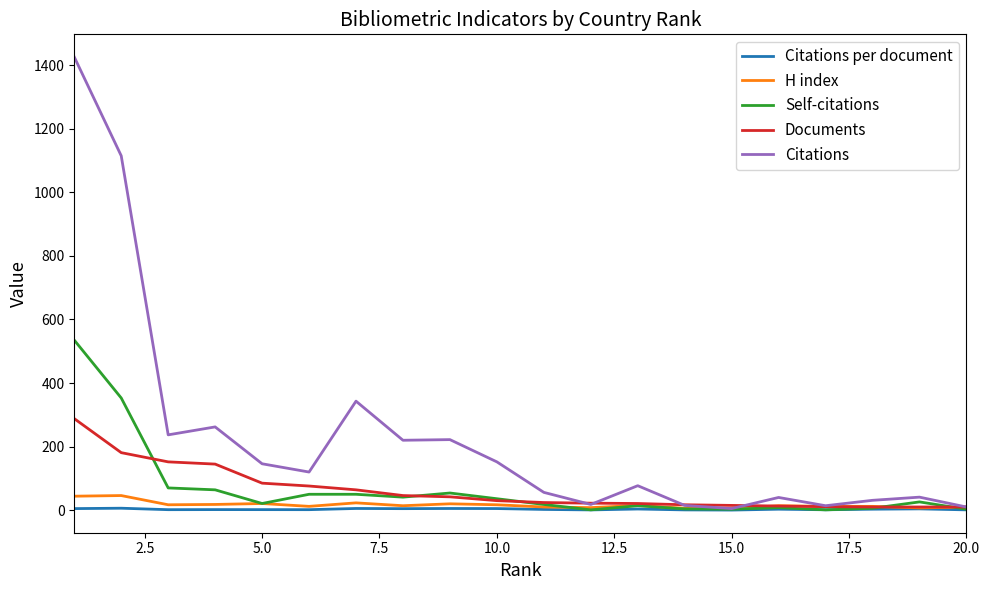

Rank the series by their maximum value, from lowest to highest.

Citations per document, H index, Documents, Self-citations, Citations